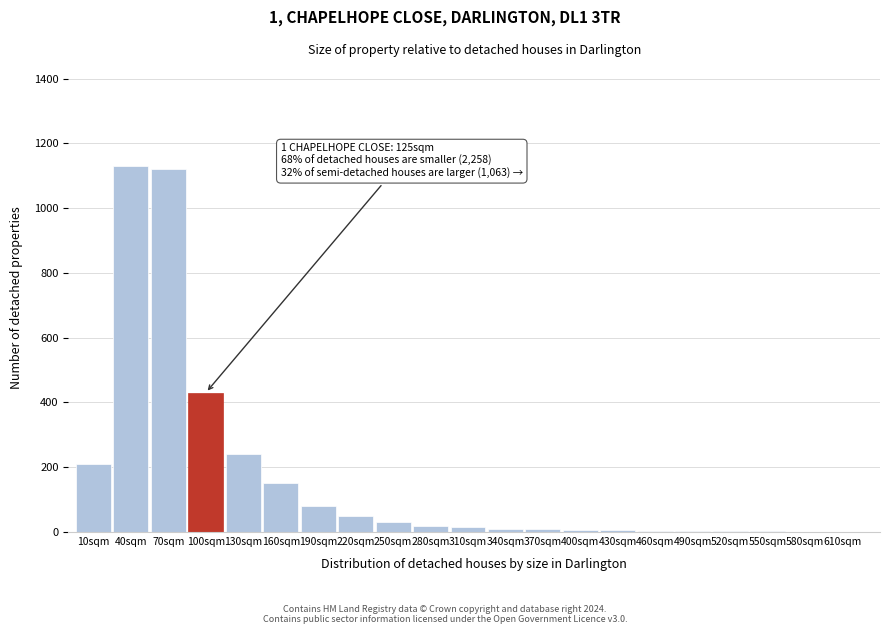

Where is the data nearest to the value 565?

100sqm